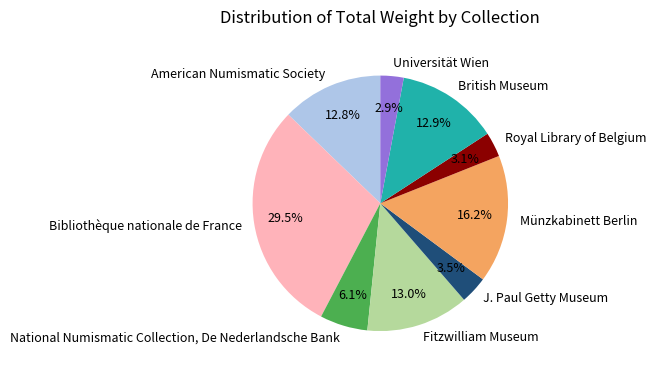

How many segments does this pie chart have?

9